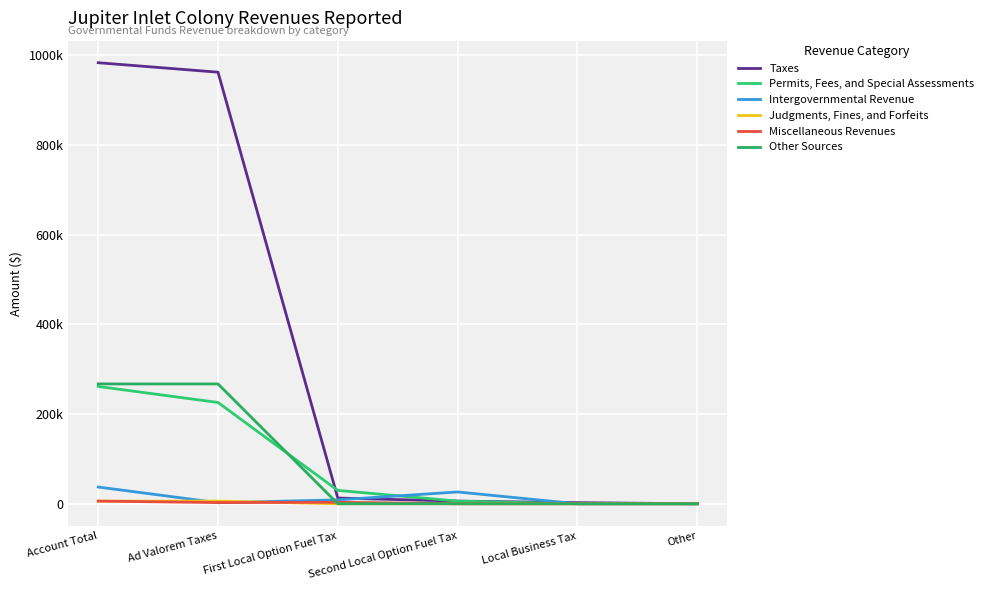

Does the chart have visible grid lines?

Yes